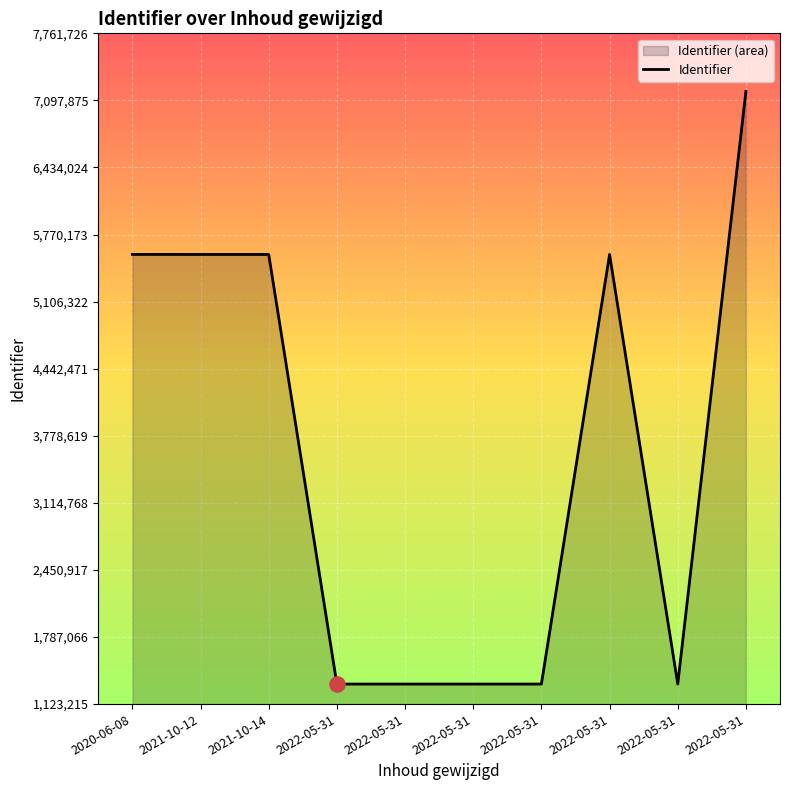

Which has a higher value, 2021-10-12 or 2022-05-31?

2021-10-12